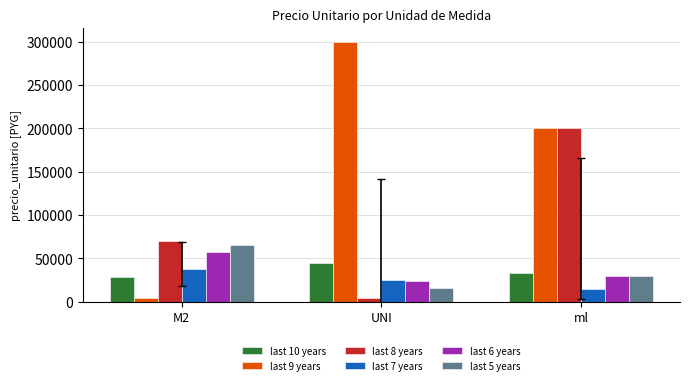

Reading left to right, transcribe all the data shown in this chart.

last 10 years: M2=29000	UNI=45000	ml=32813
last 9 years: M2=5000	UNI=300000	ml=200000
last 8 years: M2=70000	UNI=5000	ml=200000
last 7 years: M2=38460	UNI=25000	ml=14872
last 6 years: M2=58000	UNI=23803	ml=30000
last 5 years: M2=65000	UNI=15980	ml=30000